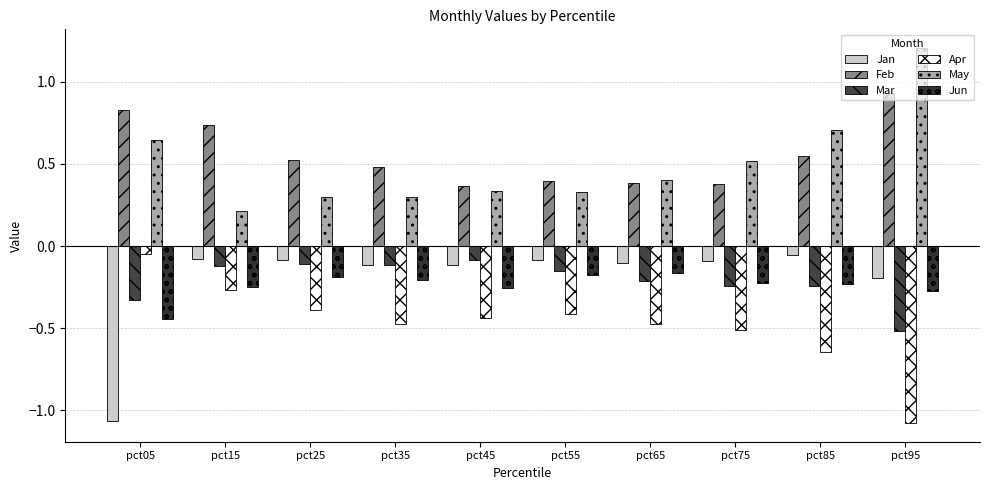

How many groups of bars are there?

10